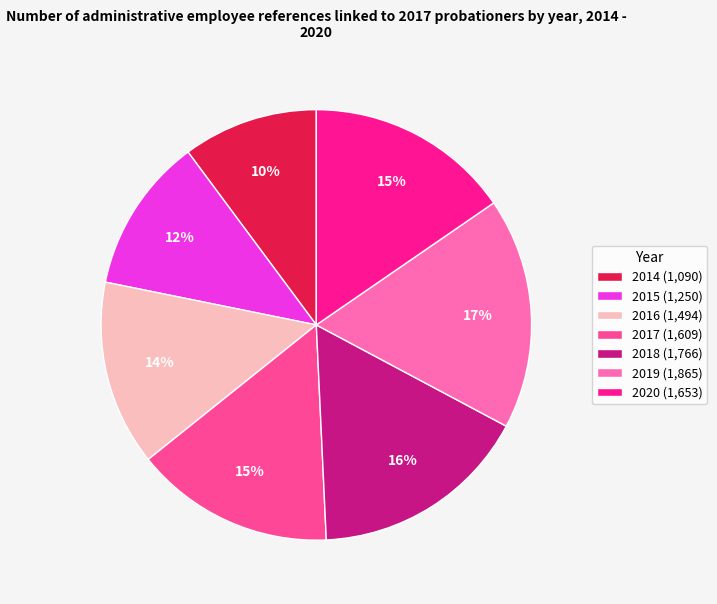

Which category has the biggest portion of the pie?

2019